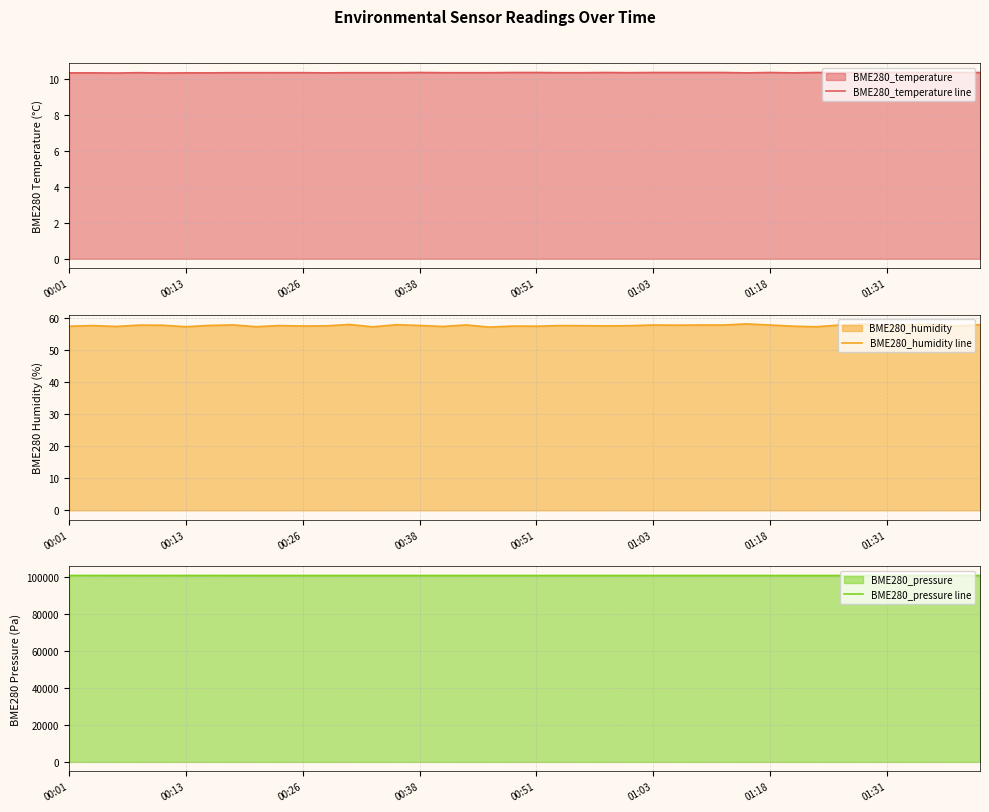

What is the sum of the BME280_pressure line values at 27 and 36?

202041.7